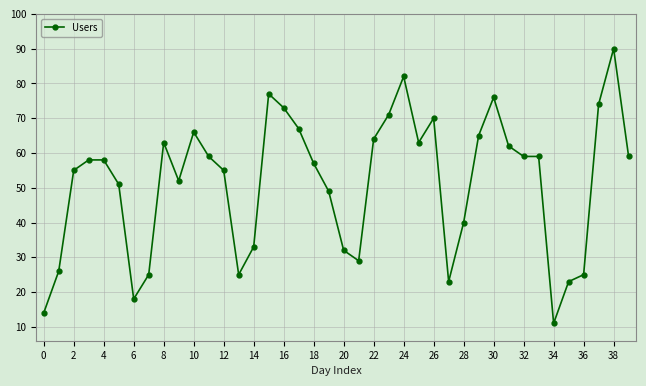

What is the maximum value shown in the chart?

90